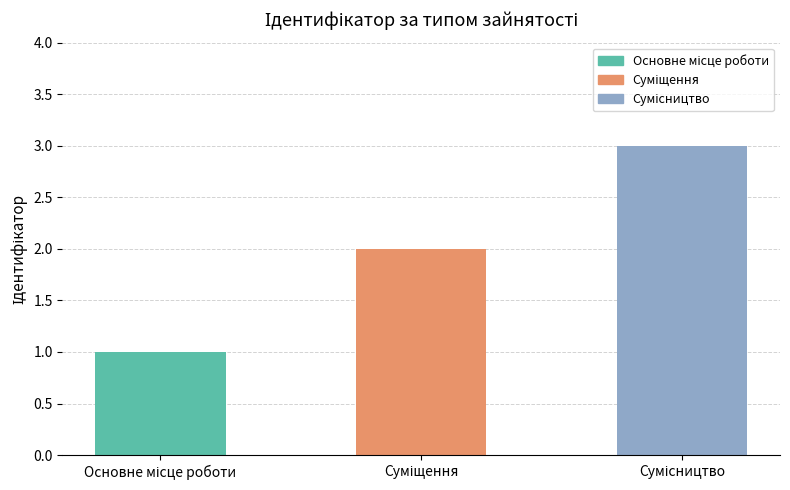

At which label is the value closest to 2?

Суміщення